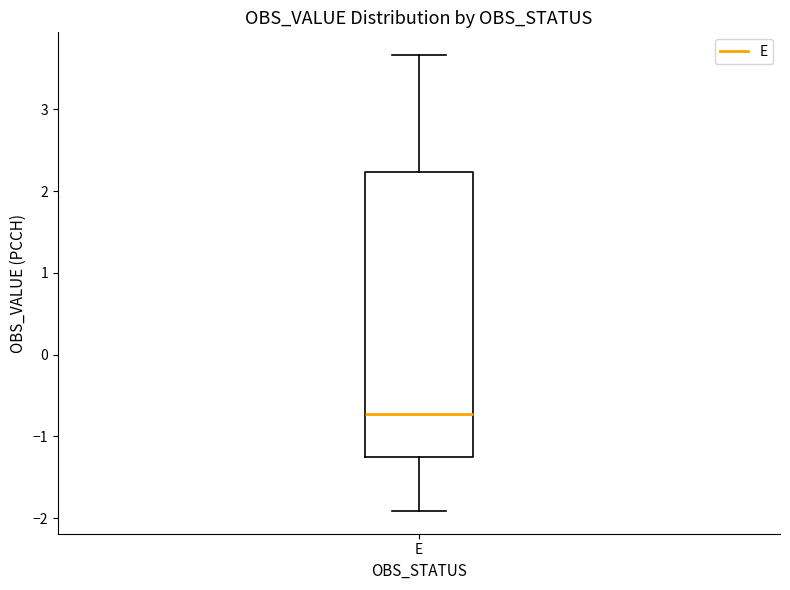

Where is the upper edge of the box for E on the y-axis? The values are not printed on the chart, so give them approximately, as read against the axis.

2.2